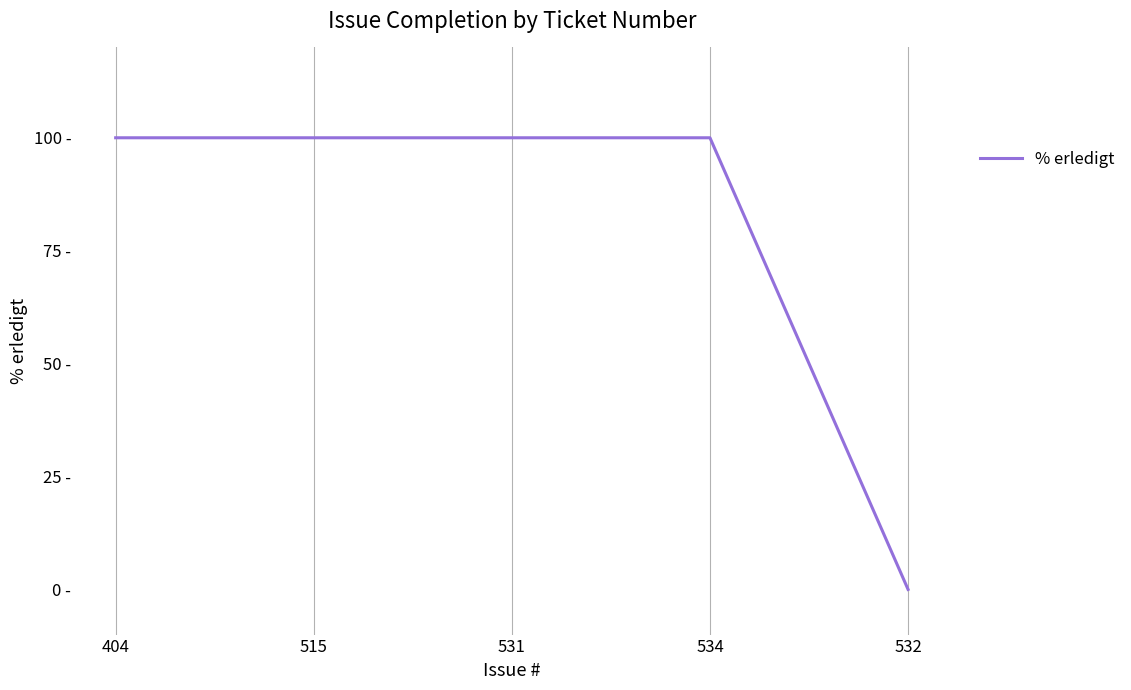

Rank the categories by value from highest to lowest.

404, 515, 531, 534, 532